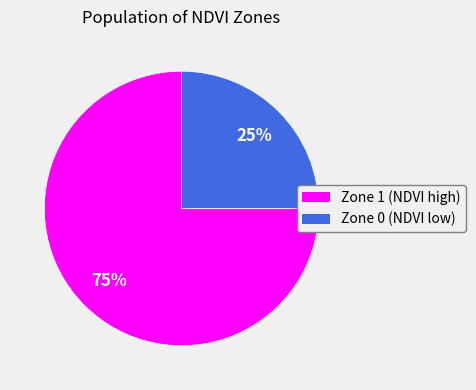

Is there any slice that represents more than half of the pie?

Yes